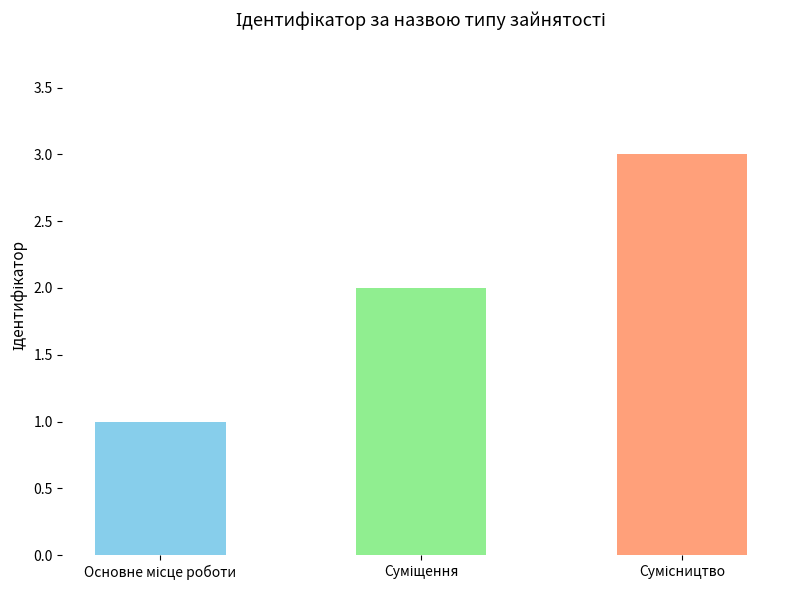

Reading left to right, extract all data points from this chart.

Основне місце роботи=1	Суміщення=2	Сумісництво=3